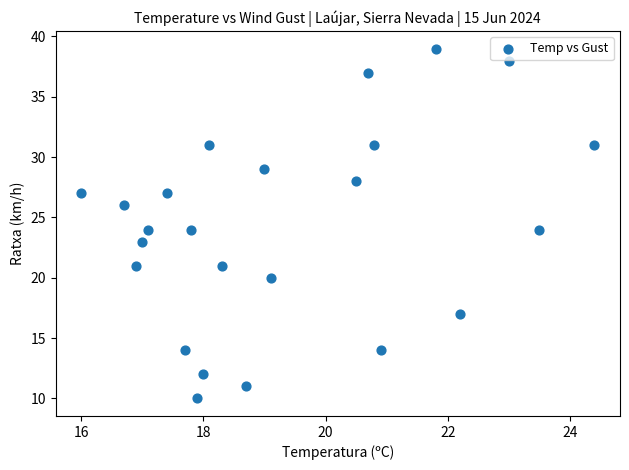

What is the range of Y values (max minus min)?

29